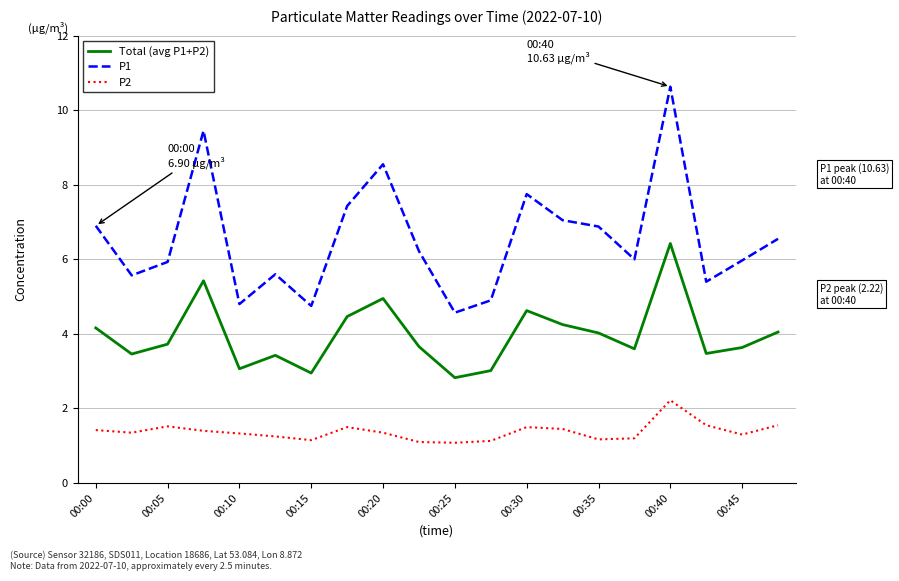

List the series in order of their peak value, highest first.

P1, Total (avg P1+P2), P2